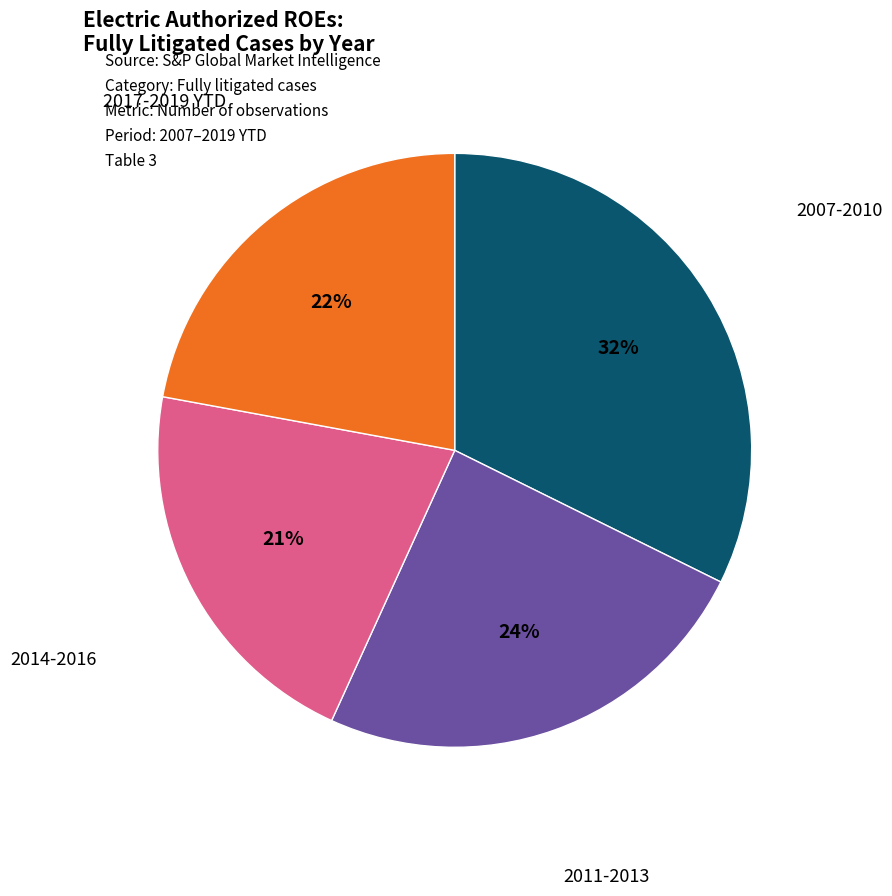

Does any single category account for the majority?

No